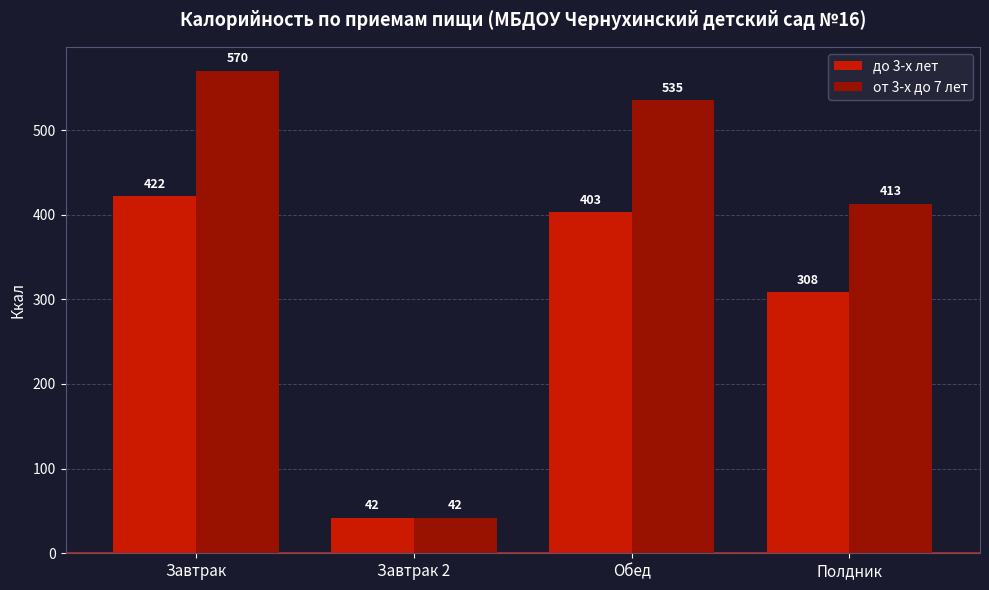

How many categories are shown in the chart?

4